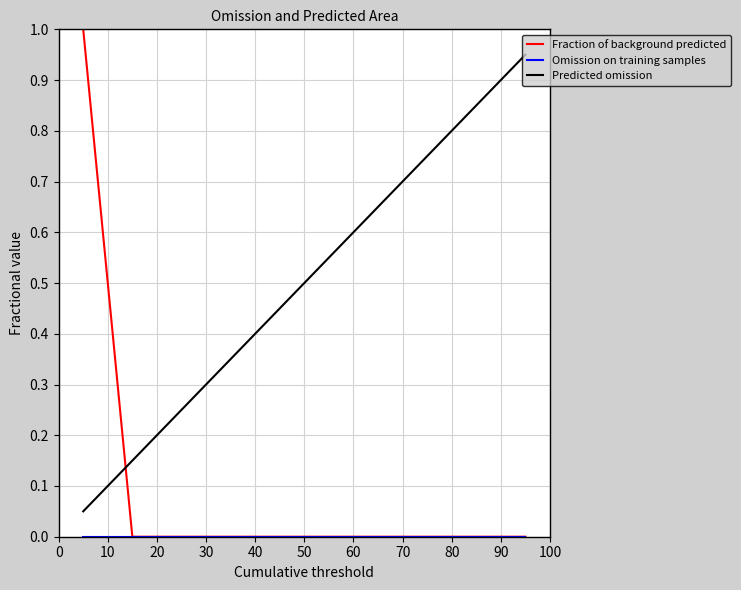

True or false: Fraction of background predicted and Predicted omission cross at least once.

True